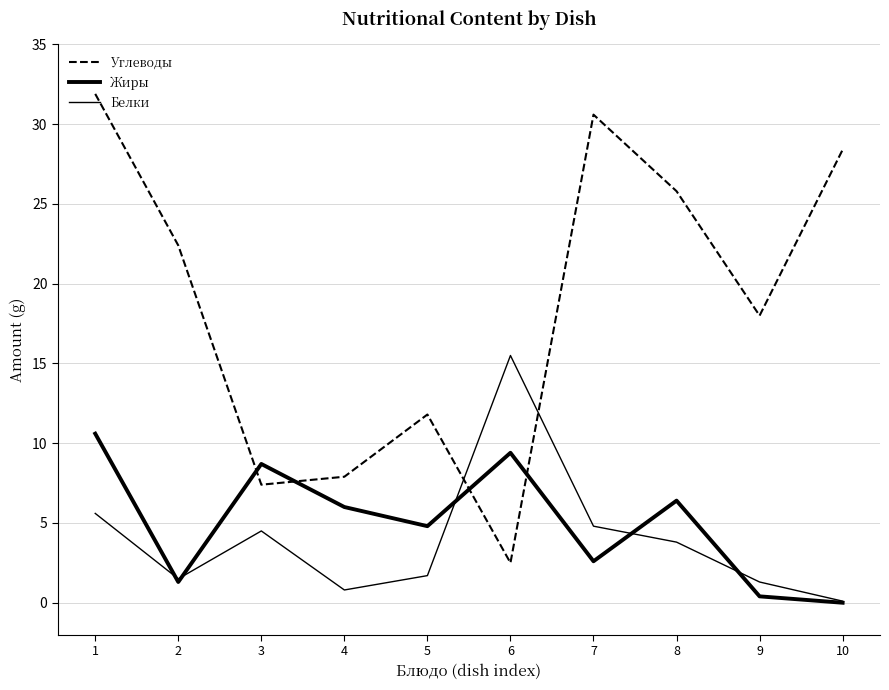

Rank the series at 8 from highest to lowest value.

Углеводы, Жиры, Белки